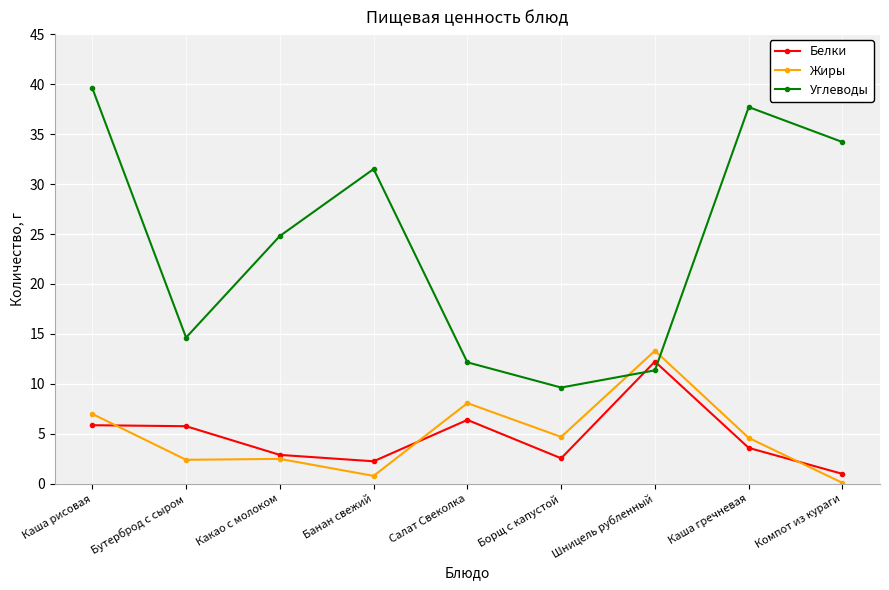

Rank the series by their maximum value, from lowest to highest.

Белки, Жиры, Углеводы